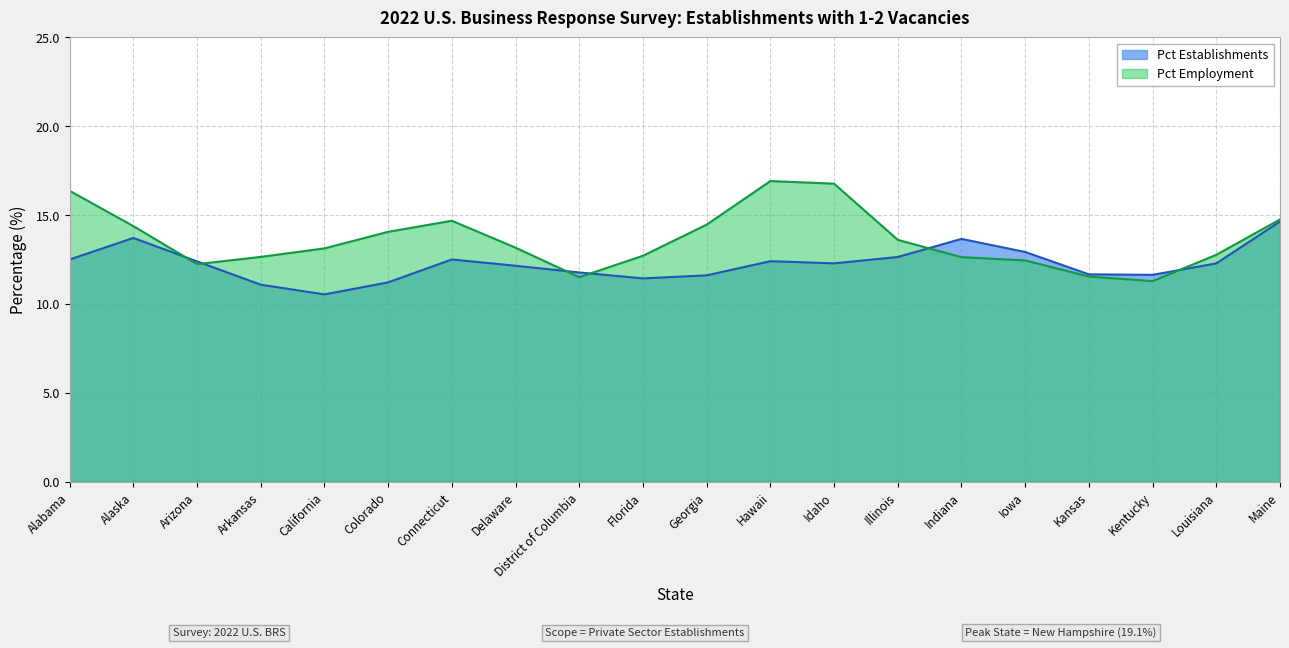

At which category is the sum across all series the highest?

Maine